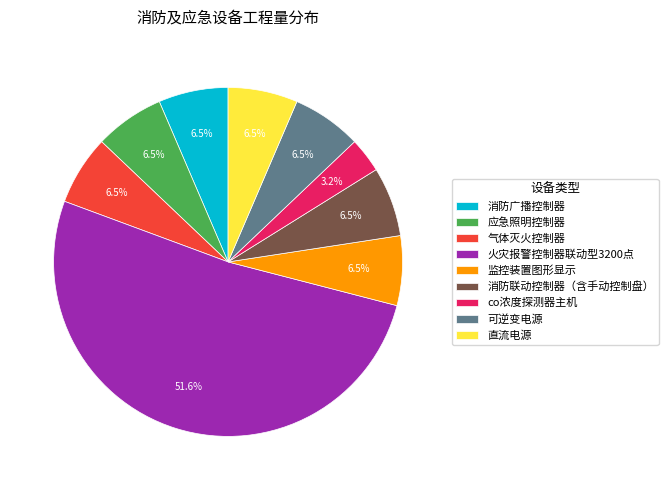

What portion of the pie excludes 监控装置图形显示?

93.5%